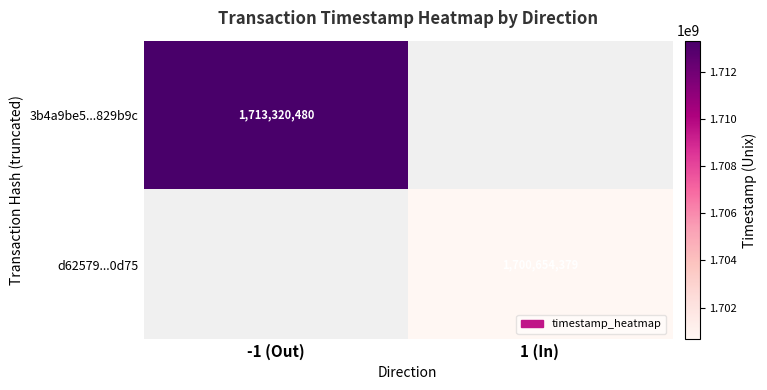

Is it true that d62579...0d75 equals 722270263 at 1 (In)?

False